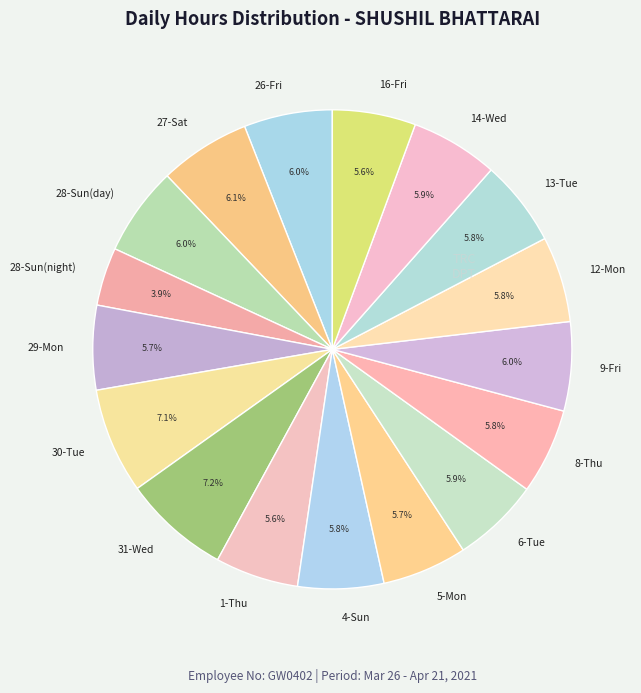

What is the ratio of the value at 27-Sat to the value at 29-Mon?

1.1